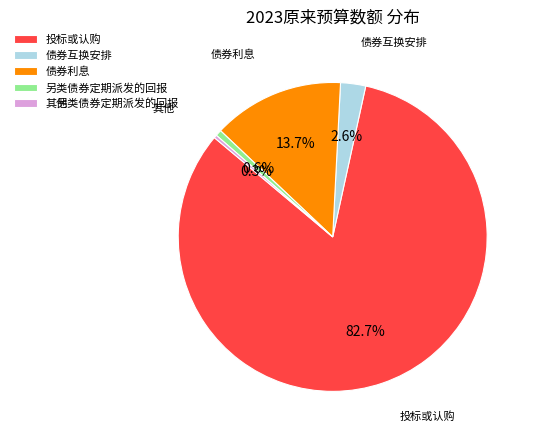

To the nearest percent, what percentage of the pie is 另类债券定期派发的回报?

1%